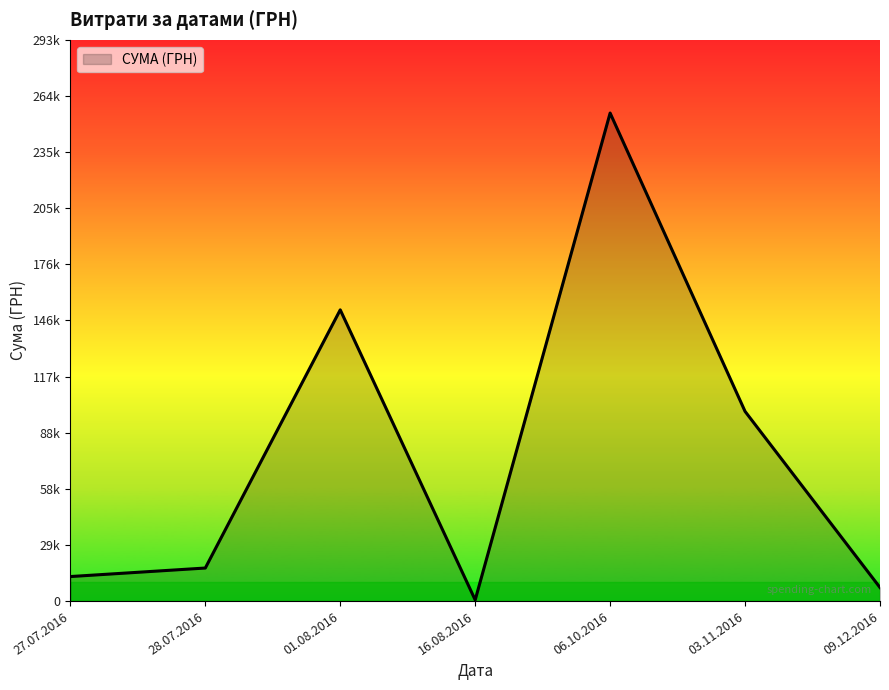

Does the chart have visible grid lines?

No